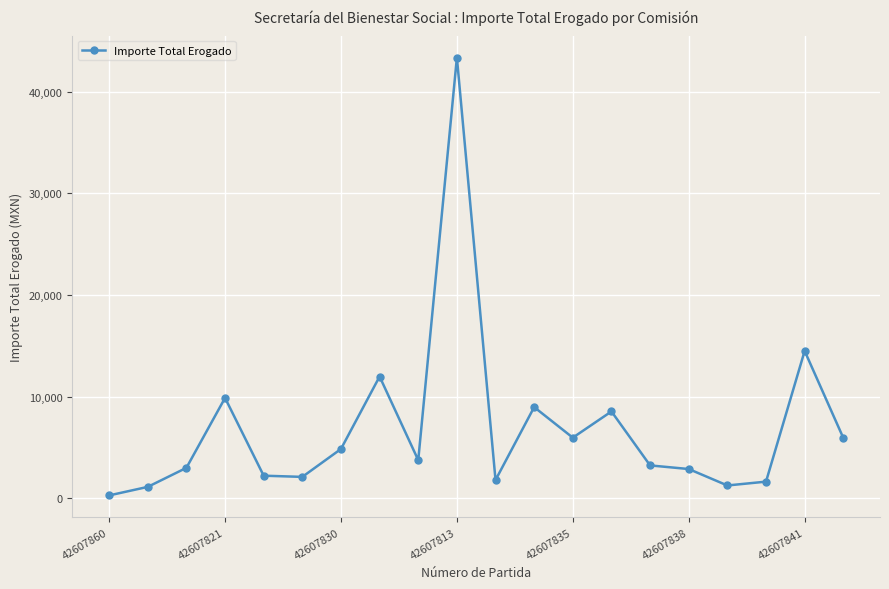

What is the greatest value displayed?

43364.9